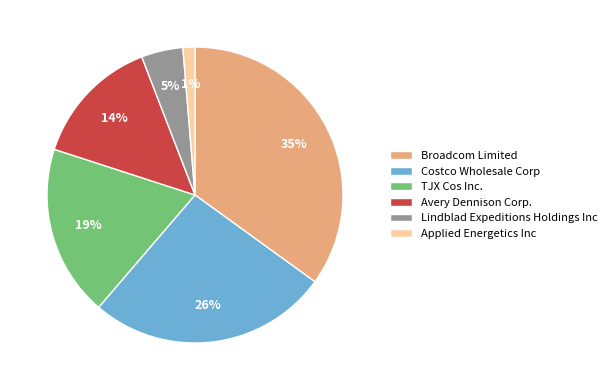

Which has a higher value, Avery Dennison Corp. or Applied Energetics Inc?

Avery Dennison Corp.